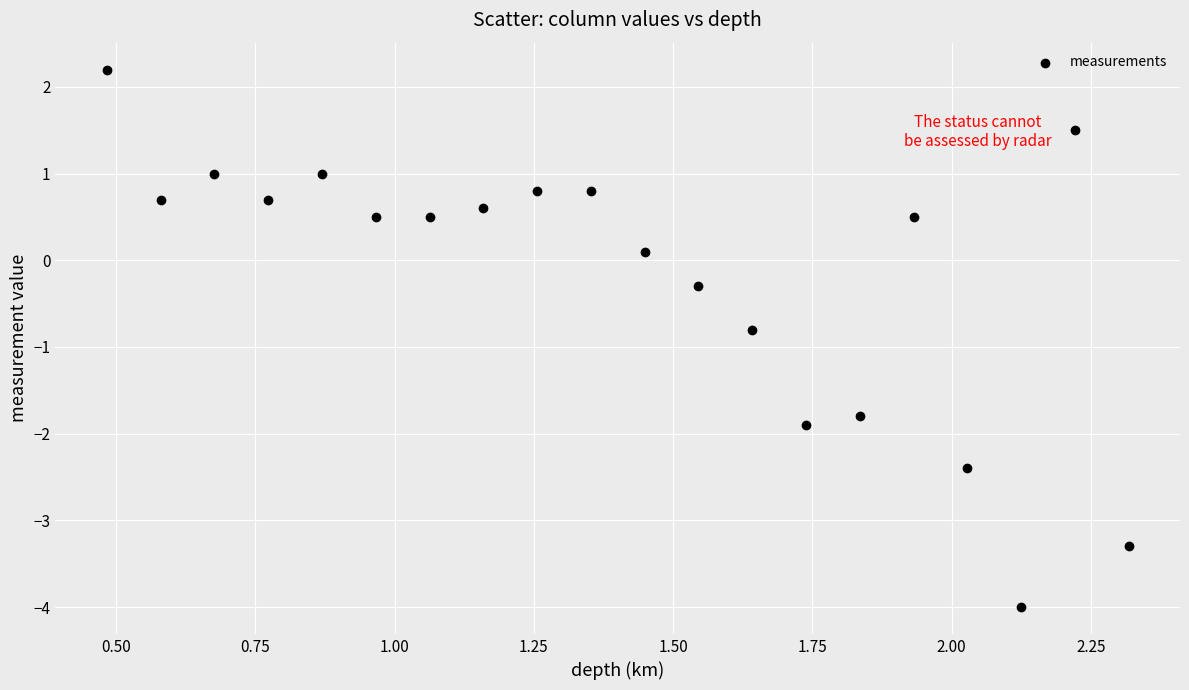

What is the range of X values (max minus min)?

1.8